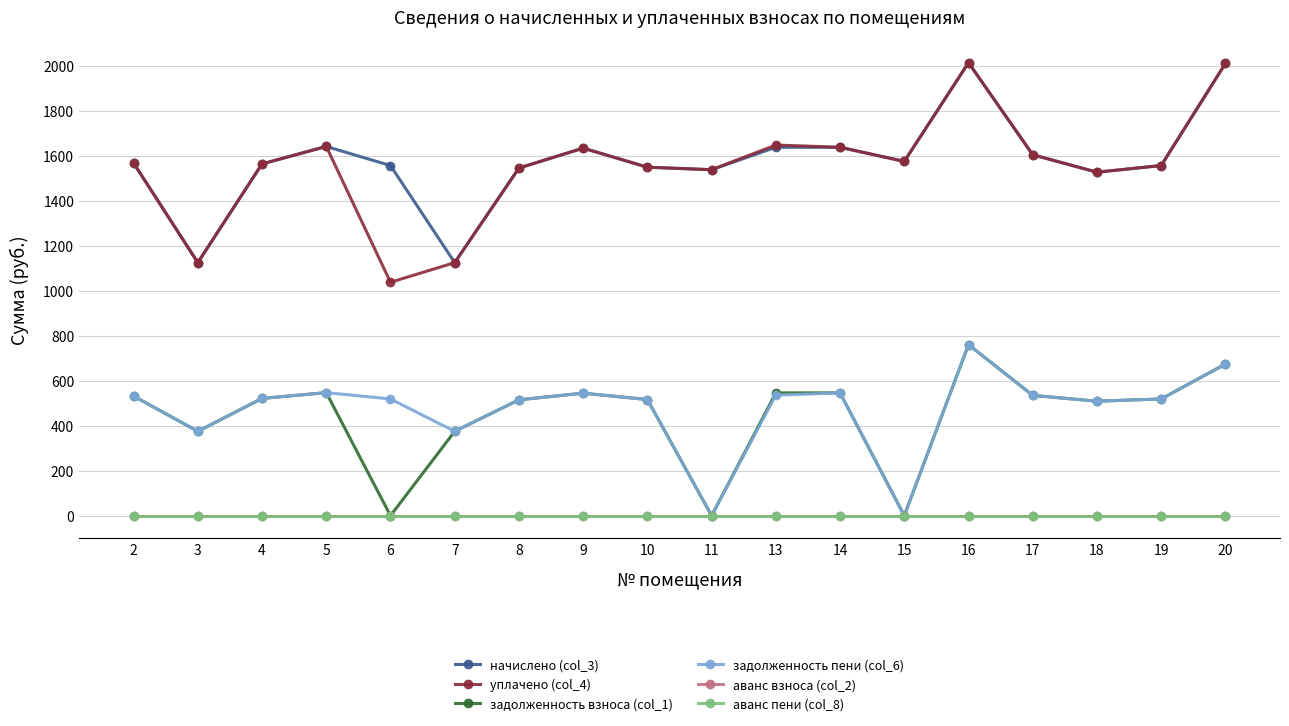

Is this an area chart (filled region under the line)?

No